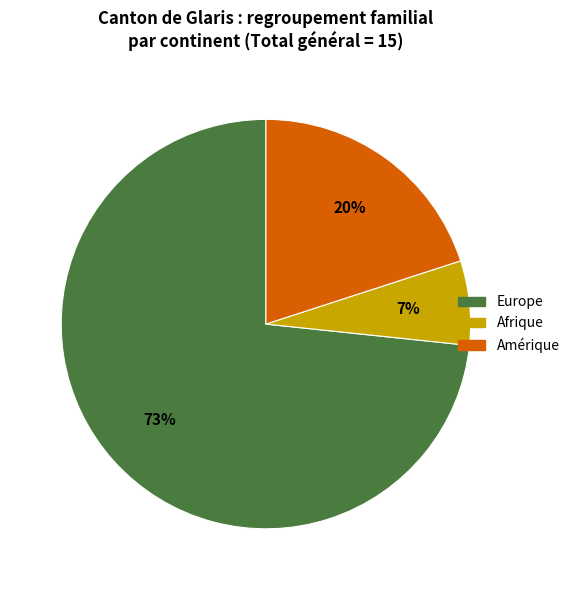

Is there any slice that represents more than half of the pie?

Yes